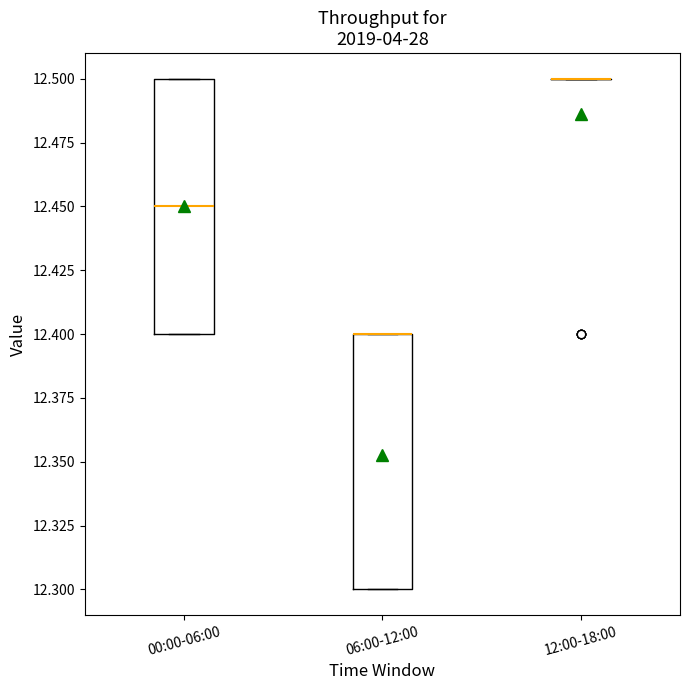

Reading left to right, transcribe this box plot: for each box, give where its median line is, the range the box spans, and where its two whiskers end, as read against the y-axis. The values are not printed on the chart, so give them approximately, as read against the axis.

00:00-06:00: median 12.45, box 12.40 to 12.50, whiskers 12.40 to 12.50
06:00-12:00: median 12.40 (drawn on the box's upper edge), box 12.30 to 12.40, whiskers 12.30 to 12.40
12:00-18:00: box collapsed to a line at 12.50, whiskers 12.50 to 12.50